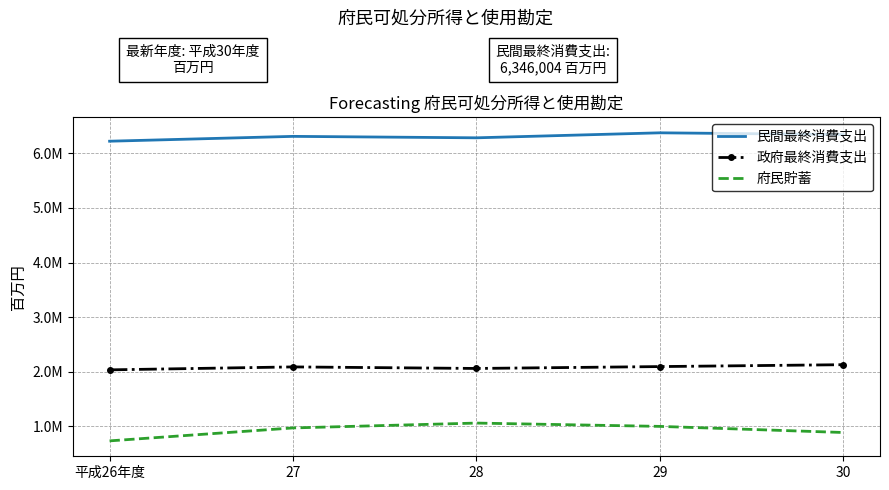

List the series in order of their overall mean, highest first.

民間最終消費支出, 政府最終消費支出, 府民貯蓄